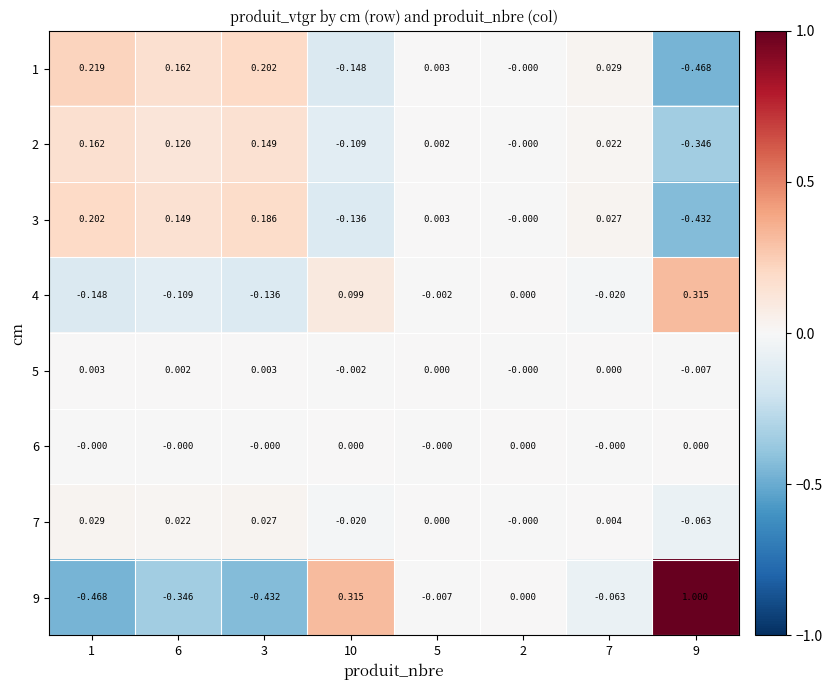

Is the value of 3 at 6 greater than the value of 2 at 9?

Yes